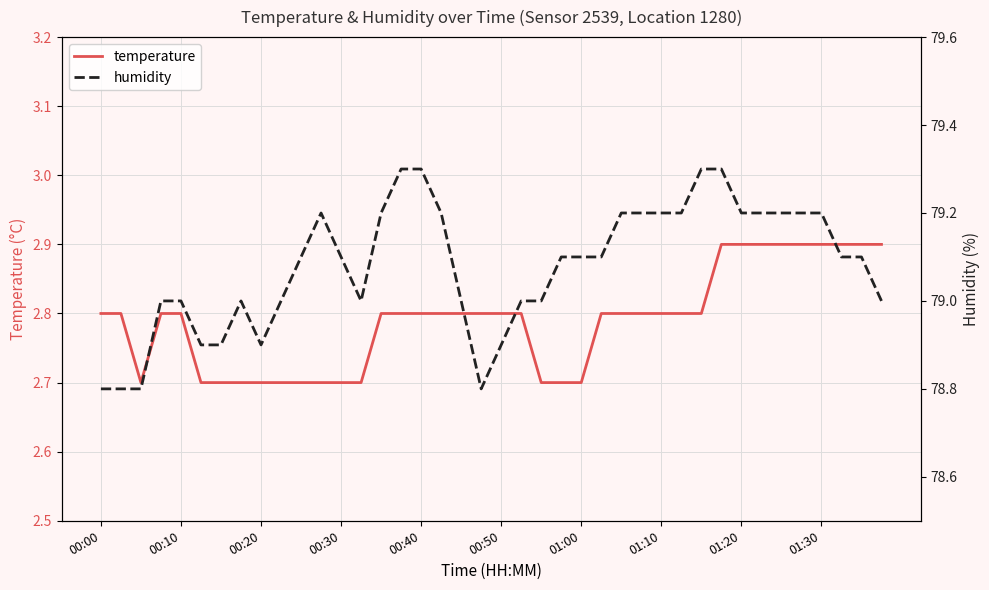

The temperature series shows 2.7 at 00:30. True or false?

True